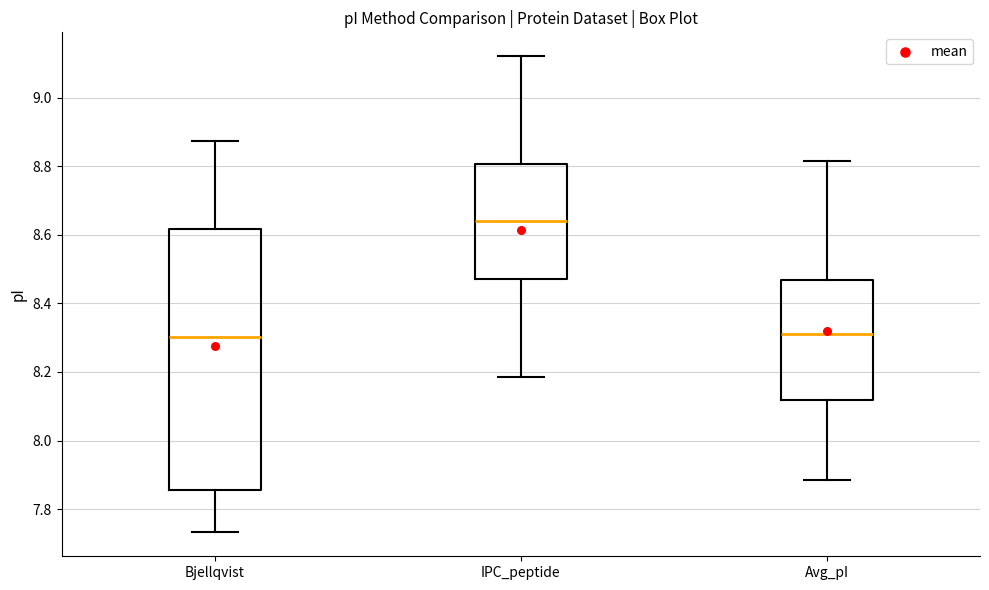

Which box is the tallest, from its lower edge to its upper edge?

Bjellqvist